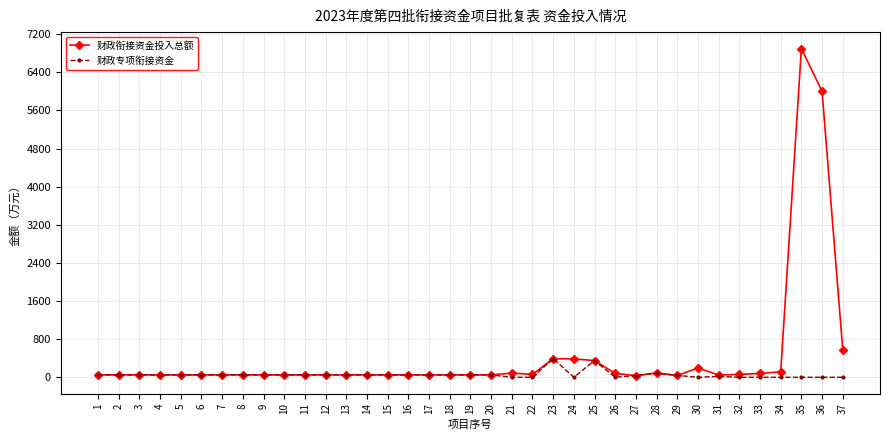

Which series has the largest total across all categories?

财政衔接资金投入总额